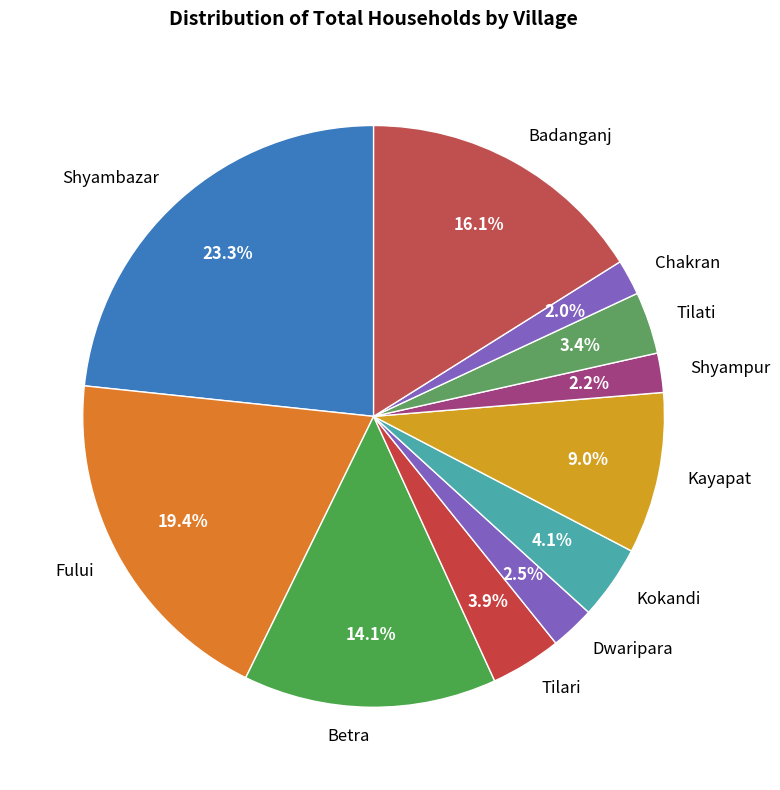

Does any single category account for the majority?

No